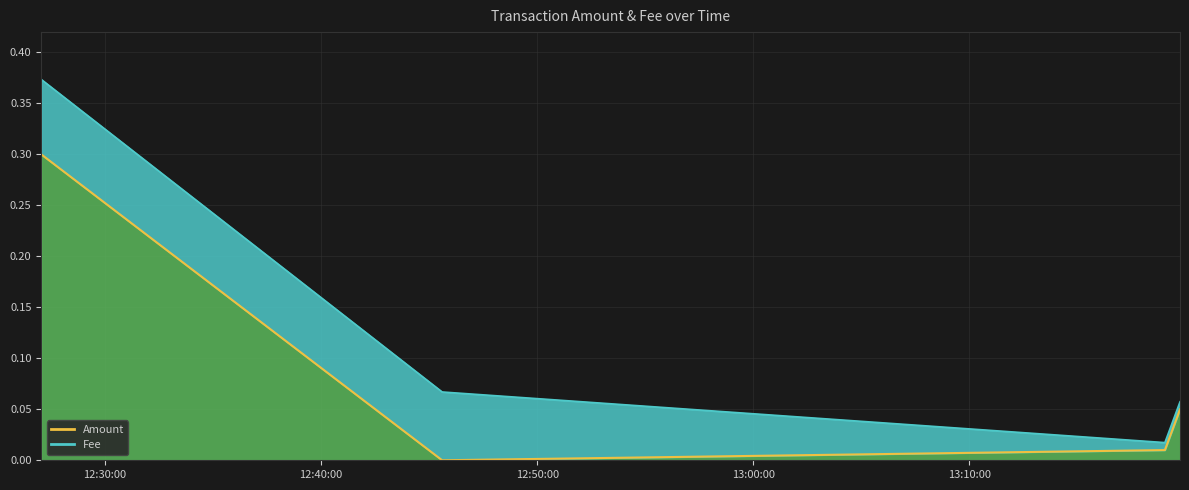

True or false: the data shows 0.3 at 2020-03-03 12:27:03.

True